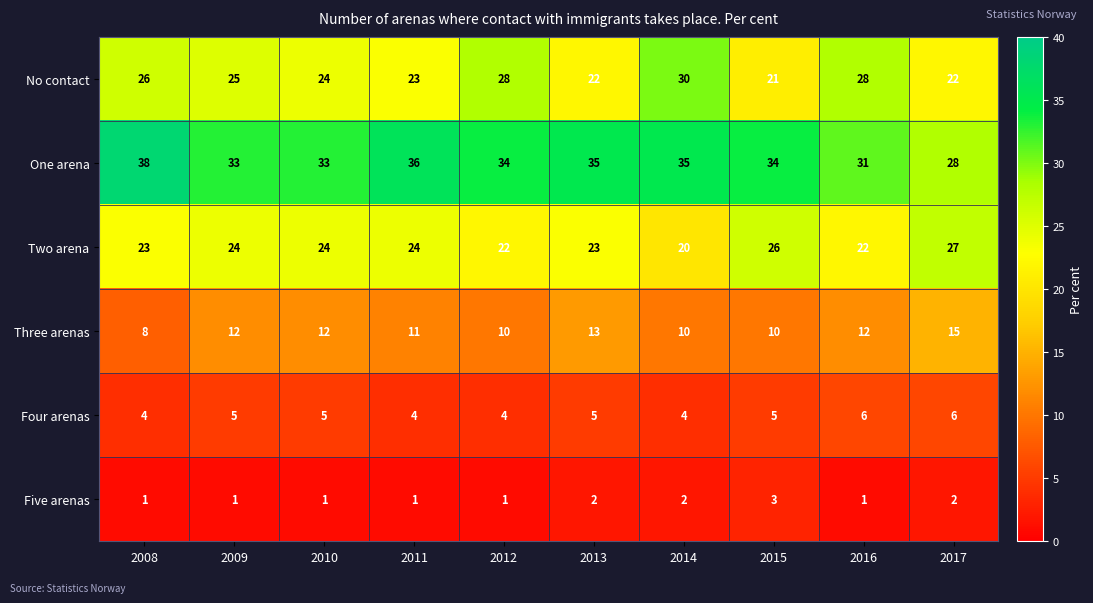

Where is No contact nearest to the value 25?

2009